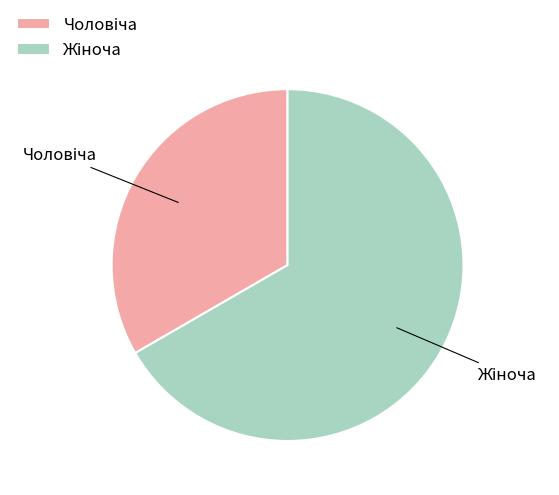

How many segments does this pie chart have?

2